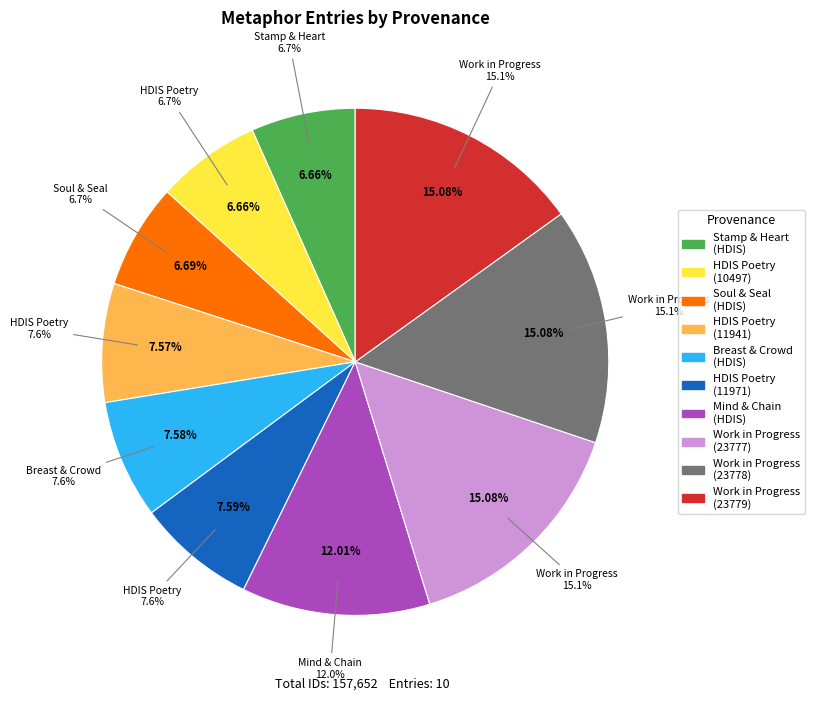

Does Searching stamp and heart in HDIS account for over 50% of the chart?

No